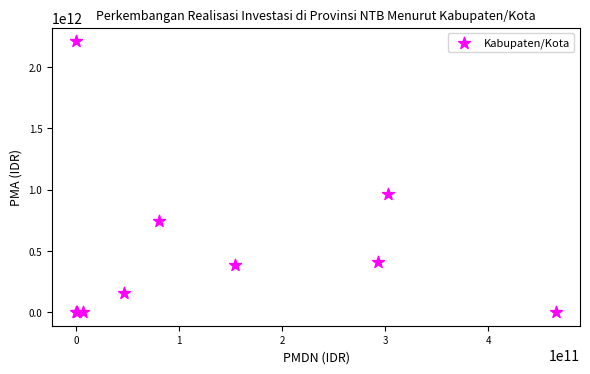

What Y value in the scatter plot is closest to 1105785965000?

967929560000